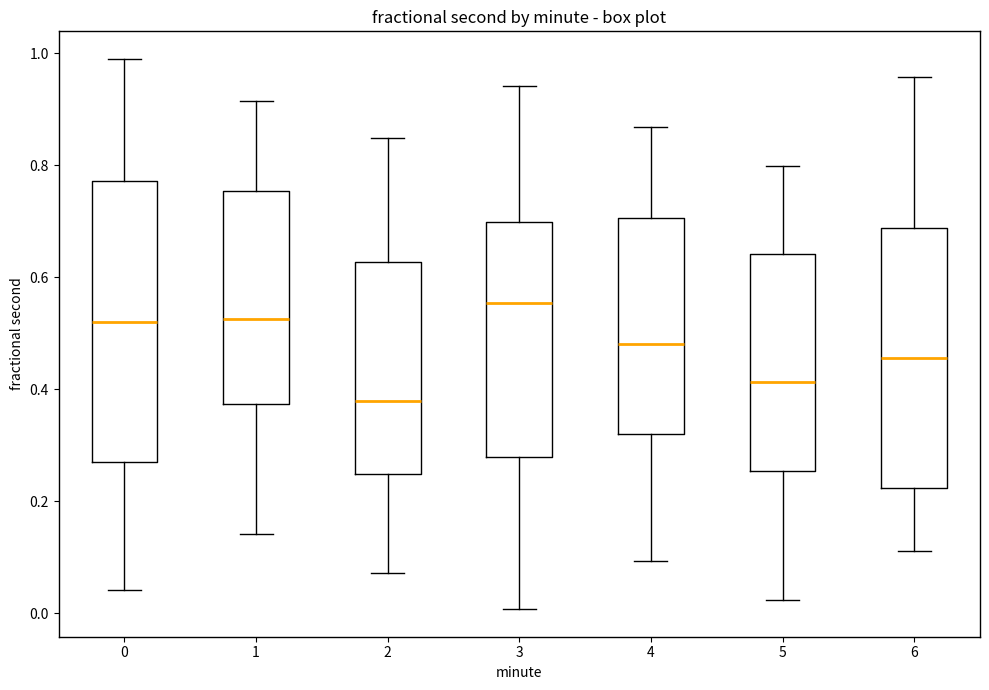

Where is the upper edge of the box at x = 3 on the y-axis? The values are not printed on the chart, so give them approximately, as read against the axis.

0.70